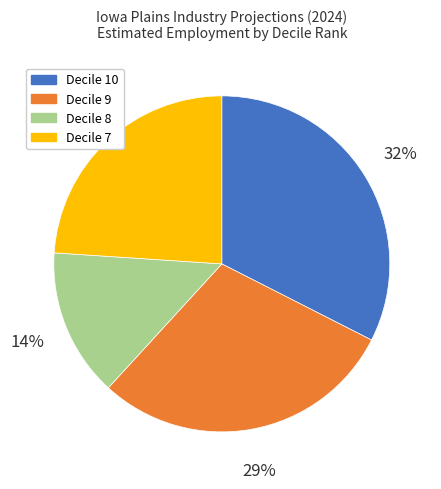

What is the smallest slice in the pie chart?

Decile 8